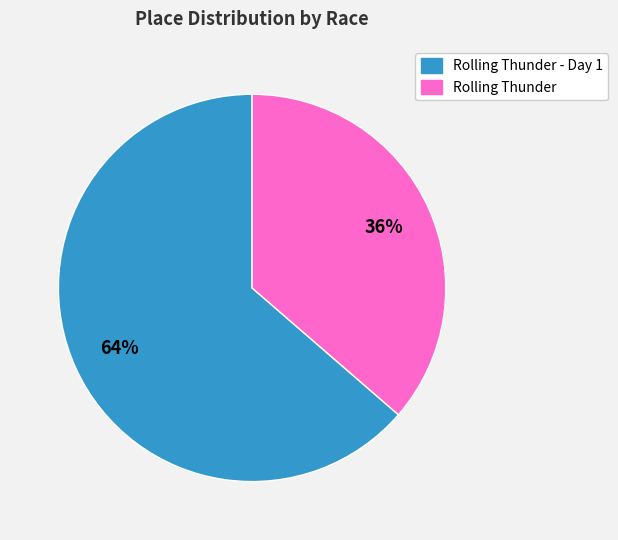

Is there a majority slice in this chart?

Yes